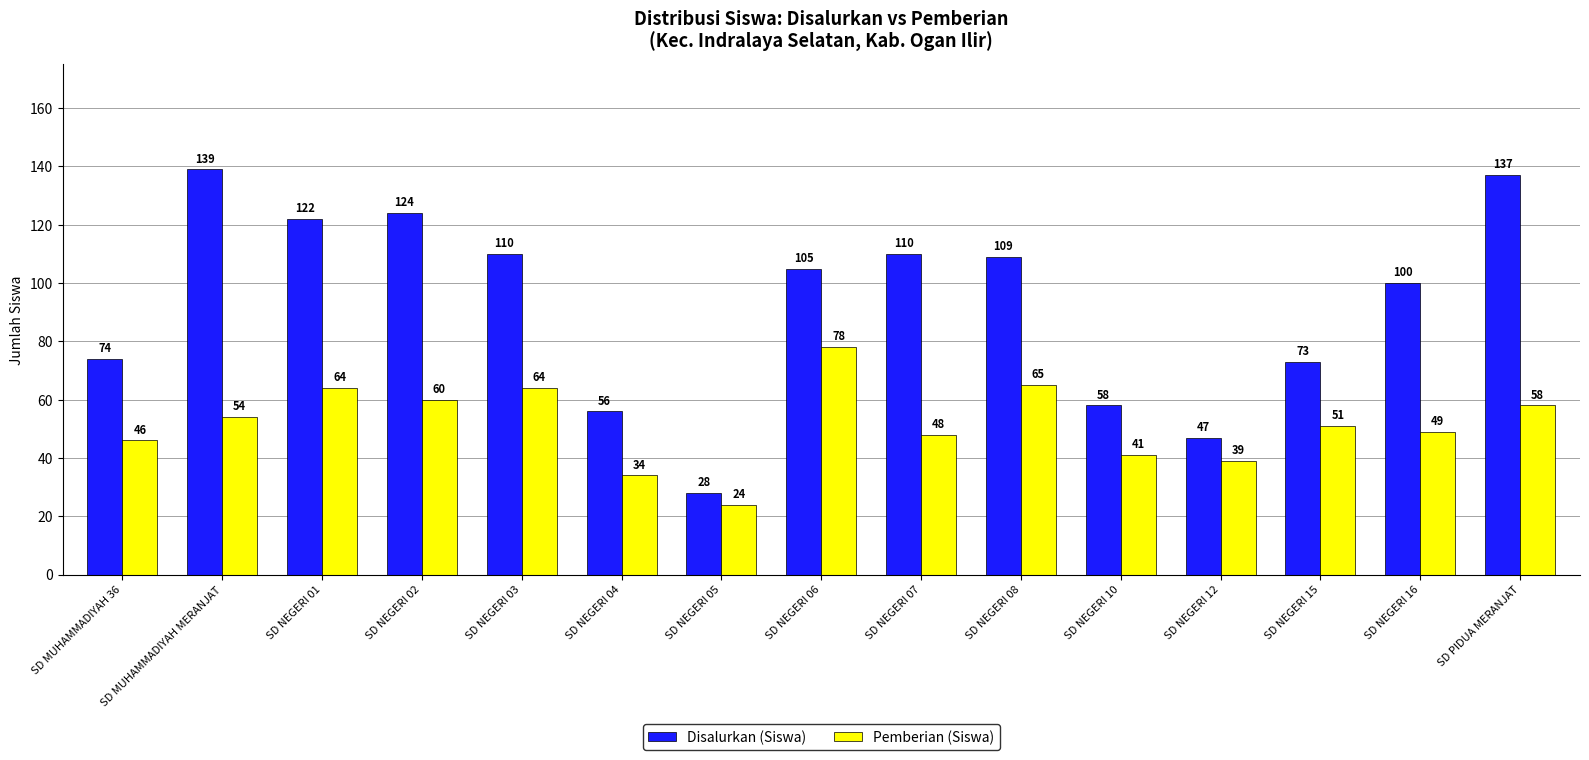

Is it true that Pemberian (Siswa) equals 54 at SD MUHAMMADIYAH MERANJAT?

True